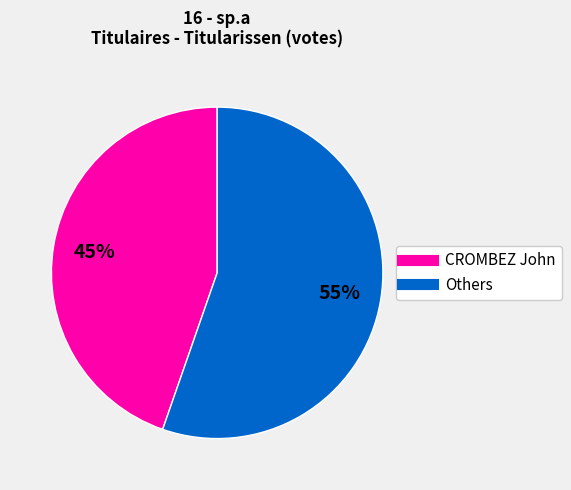

Do Others and CROMBEZ John together represent more than half of the pie?

Yes